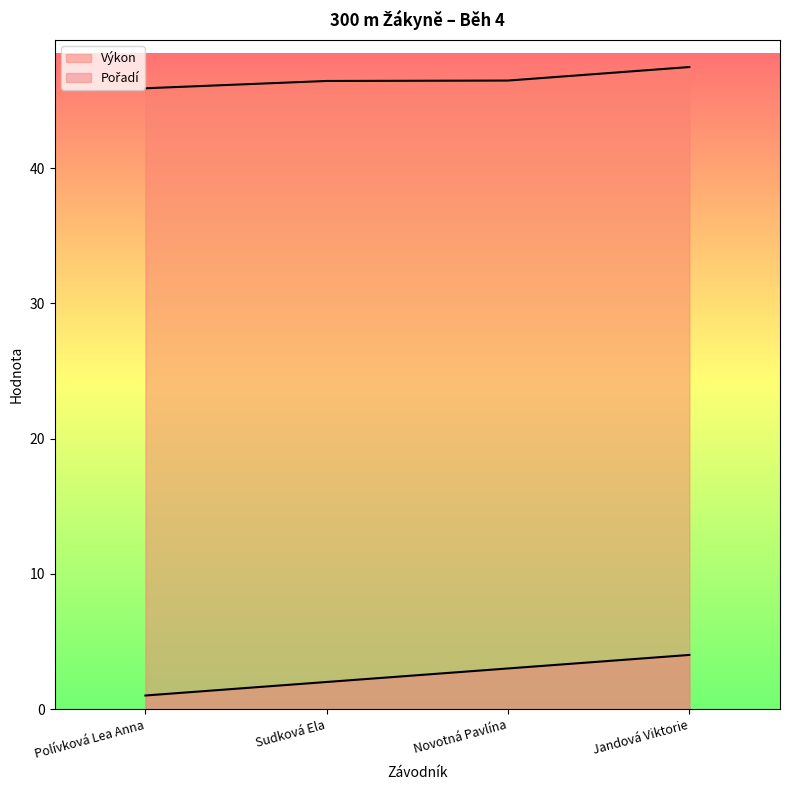

Which category has the highest value across all series?

Jandová Viktorie